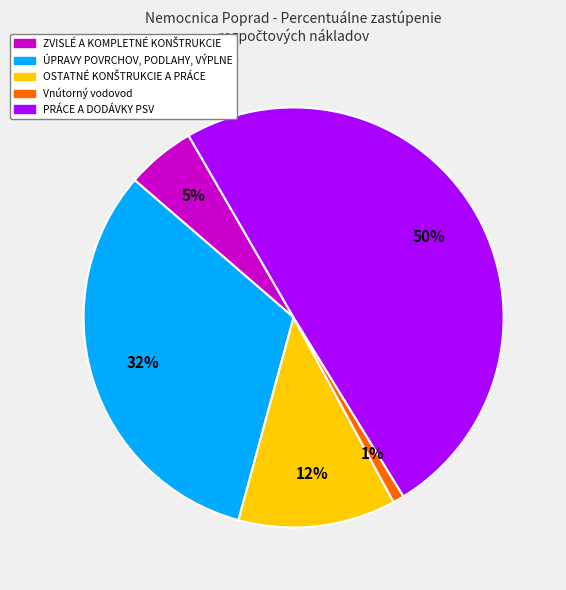

To the nearest percent, what is the average slice percentage?

20%